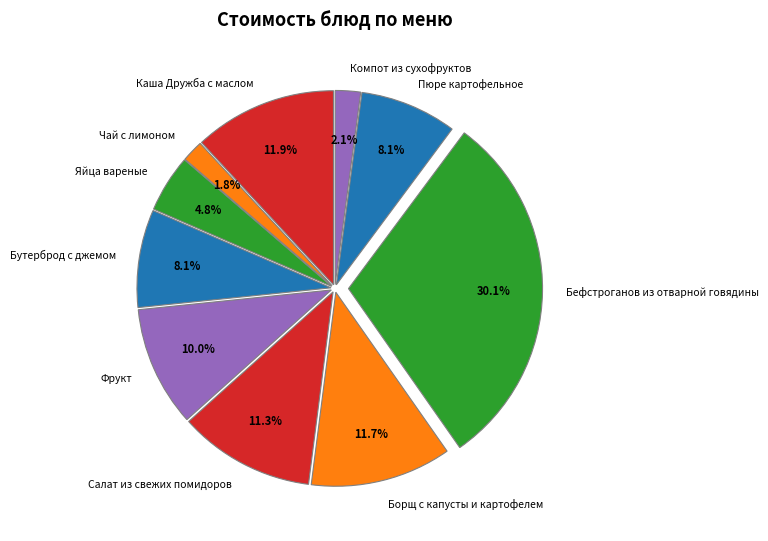

What percentage is the Чай с лимоном slice, to the nearest percent?

2%